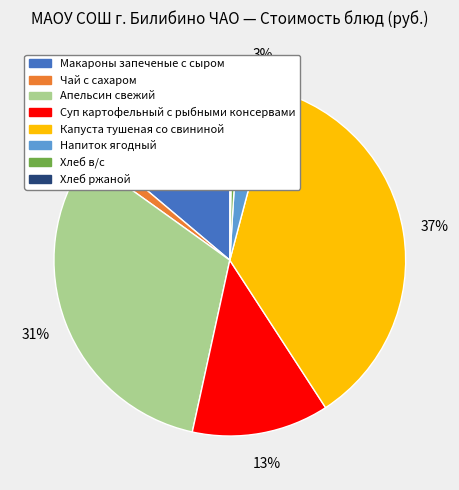

Does Макароны запеченые с сыром represent more than half of the total?

No